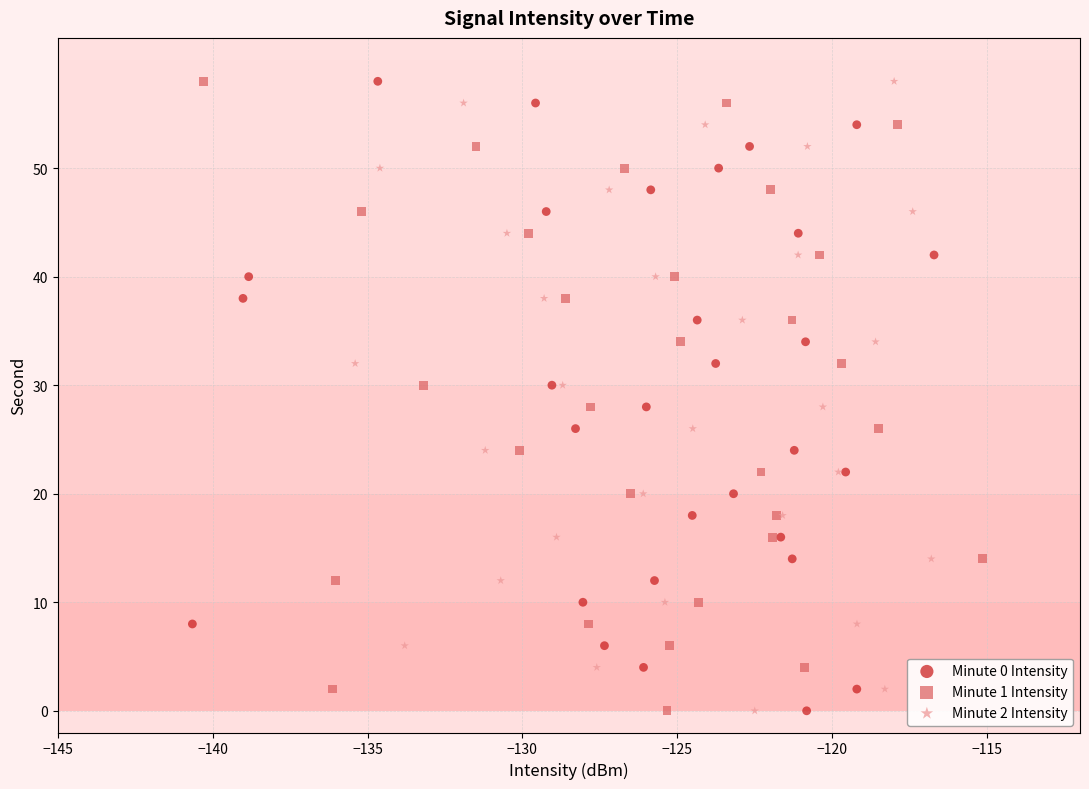

What are all the series names shown in the legend?

Minute 0 Intensity, Minute 1 Intensity, Minute 2 Intensity